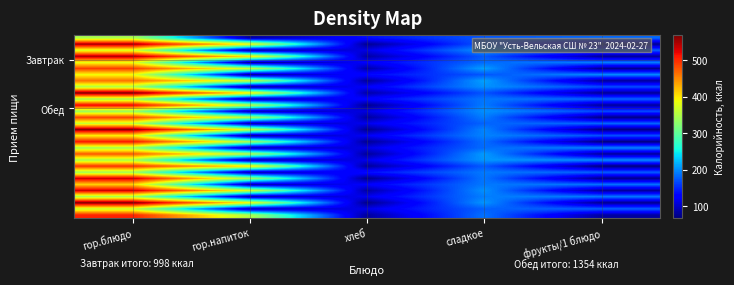

What is the minimum value shown in the chart?

67.5